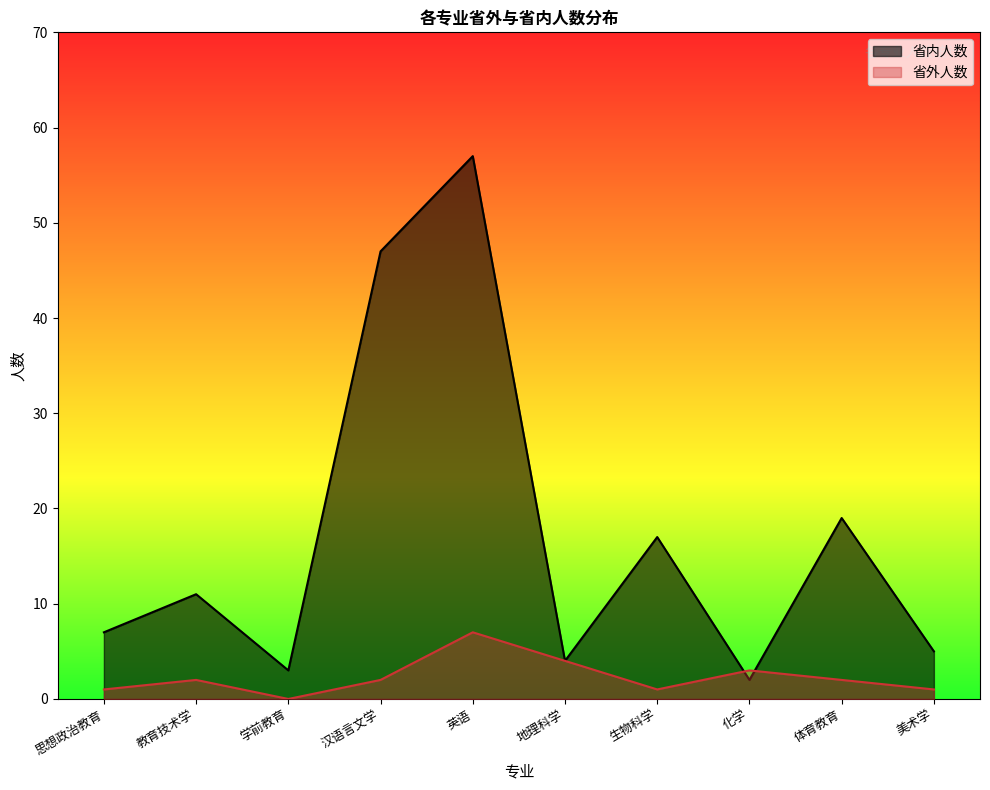

Reading left to right, what are all the values shown in this chart?

省外人数: 1	2	0	2	7	4	1	3	2	1
省内人数: 7	11	3	47	57	4	17	2	19	5